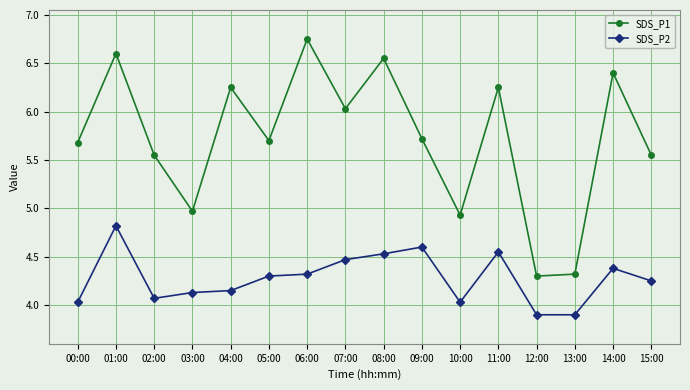

True or false: SDS_P1 has a value of 5.0 at 03:00.

True